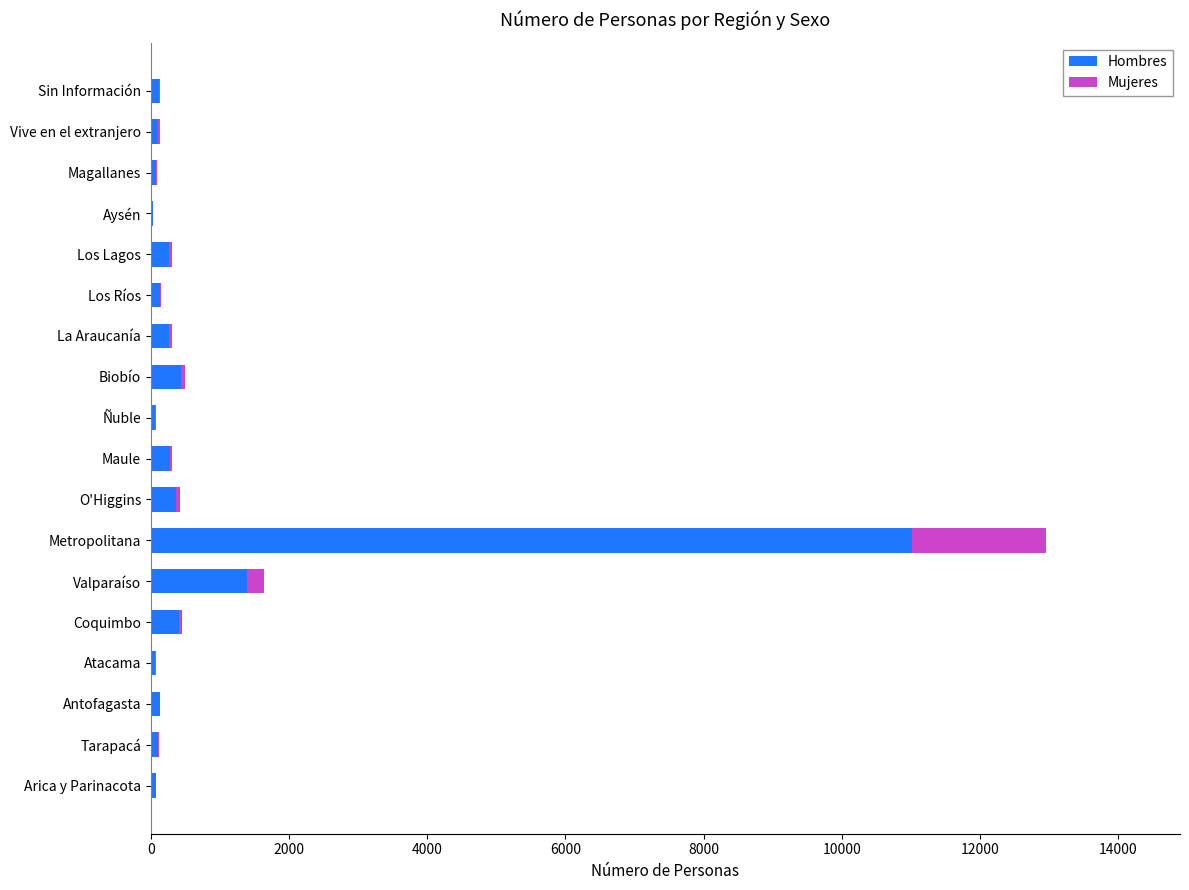

Where is Hombres nearest to the value 5523?

Valparaíso